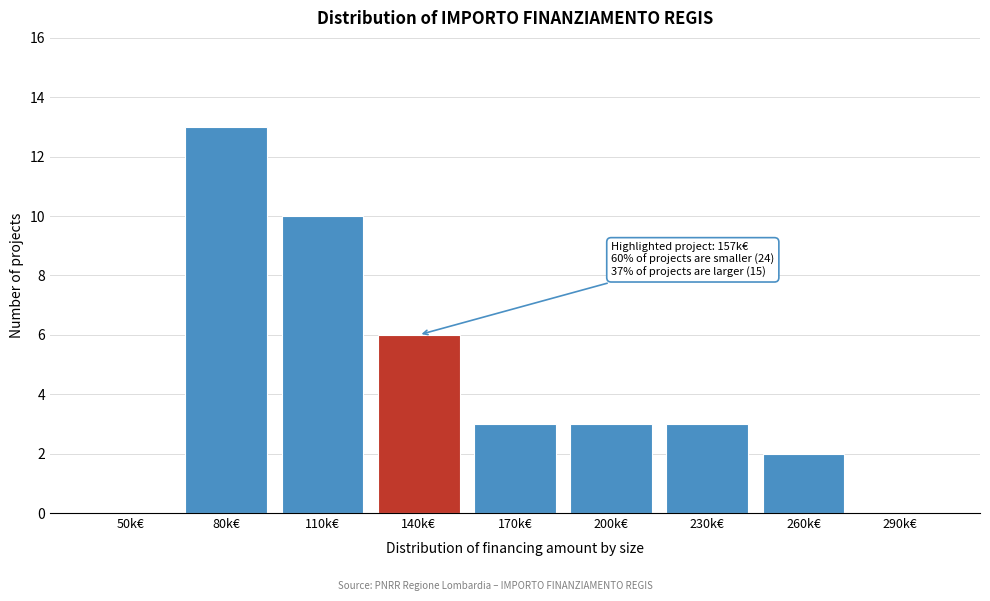

Reading left to right, what are all the values shown in this chart?

50k€=0	80k€=13	110k€=10	140k€=6	170k€=3	200k€=3	230k€=3	260k€=2	290k€=0